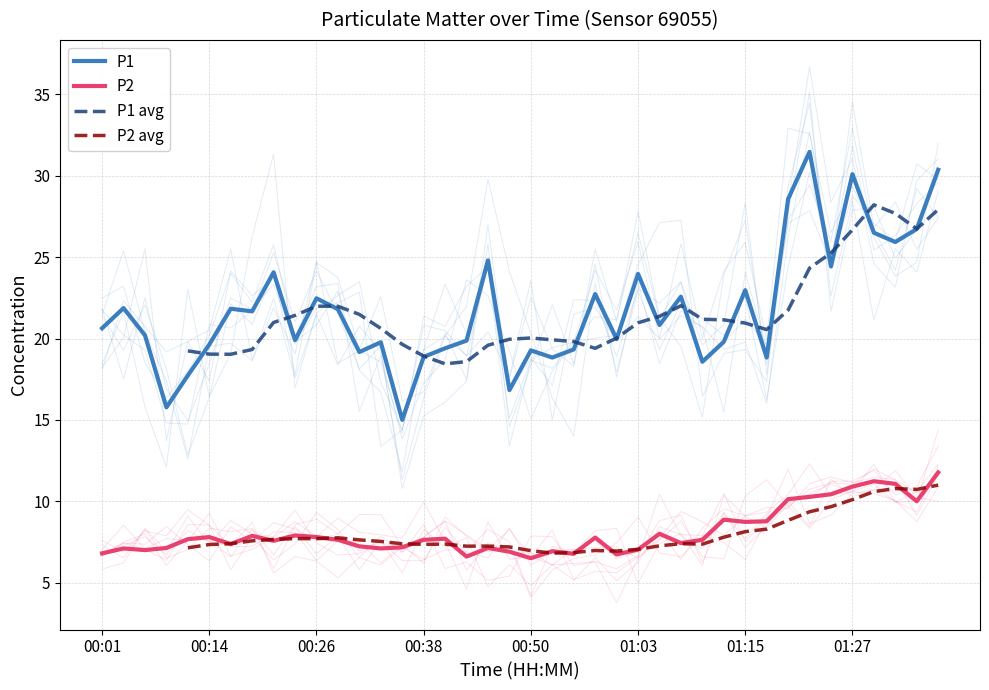

Read the P2 value at 00:19.

7.9